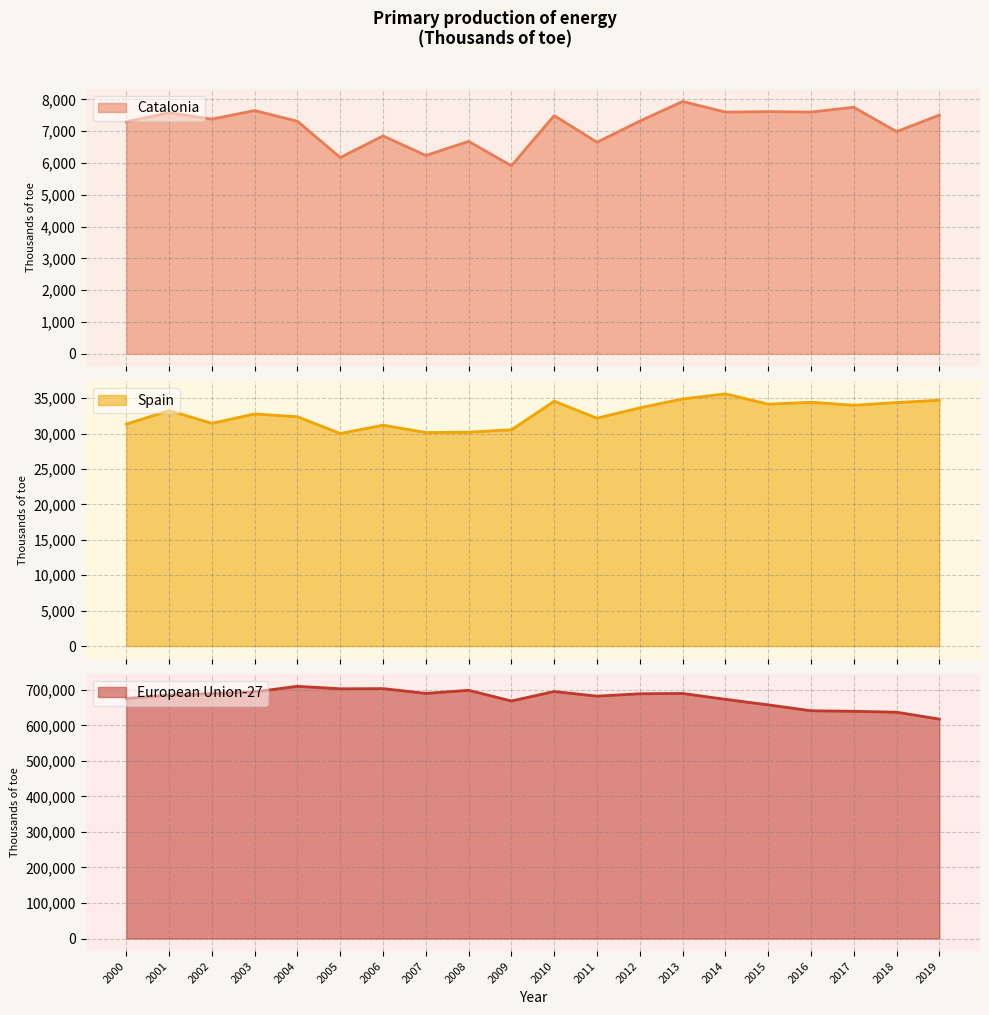

Which category has the lowest value in the European Union-27 series?

2019